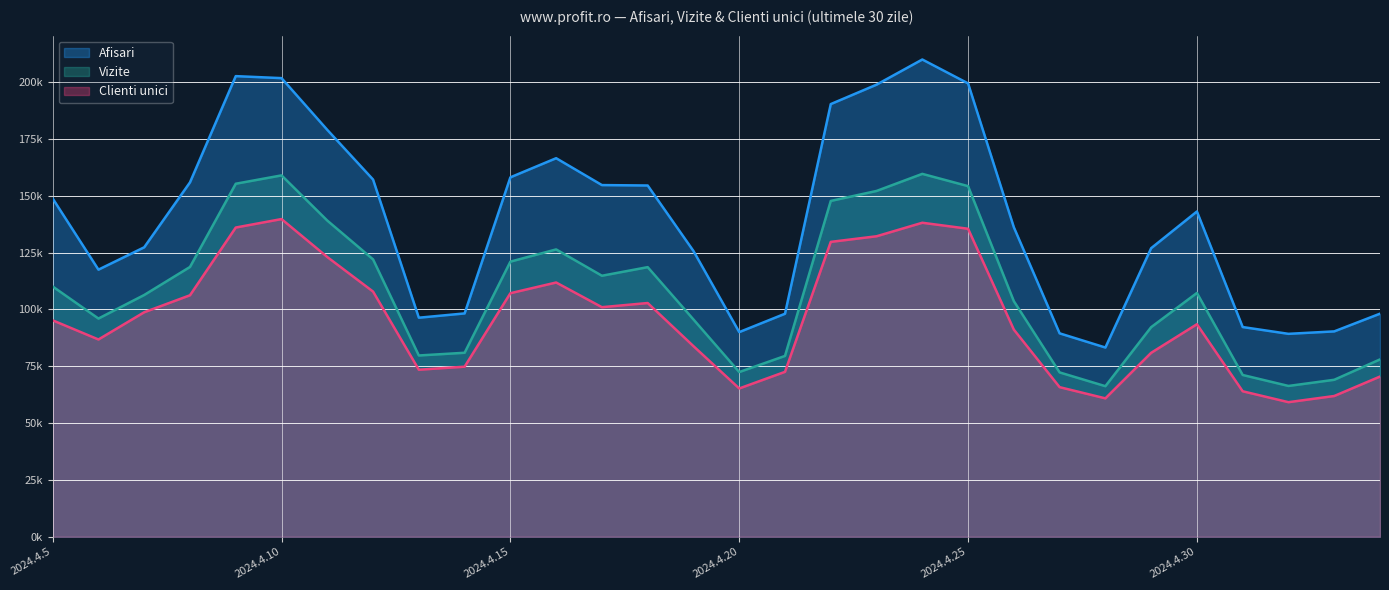

Reading left to right, transcribe all the data shown in this chart.

Afisari: 2024.4.5=148772	2024.4.6=117467	2024.4.7=127301	2024.4.8=155855	2024.4.9=202576	2024.4.10=201694	2024.4.11=178939	2024.4.12=157095	2024.4.13=96333	2024.4.14=98217	2024.4.15=158071	2024.4.16=166480	2024.4.17=154662	2024.4.18=154478	2024.4.19=125673	2024.4.20=89997	2024.4.21=98075	2024.4.22=190280	2024.4.23=198822	2024.4.24=209888	2024.4.25=199383	2024.4.26=136114	2024.4.27=89455	2024.4.28=83218	2024.4.29=126909	2024.4.30=143041	2024.5.1=92223	2024.5.2=89239	2024.5.3=90317	2024.5.4=98100
Vizite: 2024.4.5=110056	2024.4.6=95964	2024.4.7=106326	2024.4.8=118651	2024.4.9=155249	2024.4.10=158924	2024.4.11=139047	2024.4.12=121981	2024.4.13=79720	2024.4.14=80915	2024.4.15=120993	2024.4.16=126363	2024.4.17=114788	2024.4.18=118569	2024.4.19=95560	2024.4.20=72433	2024.4.21=79521	2024.4.22=147692	2024.4.23=152077	2024.4.24=159590	2024.4.25=154195	2024.4.26=103602	2024.4.27=72271	2024.4.28=66215	2024.4.29=92173	2024.4.30=107213	2024.5.1=71139	2024.5.2=66318	2024.5.3=69031	2024.5.4=77988
Clienti unici: 2024.4.5=95174	2024.4.6=86758	2024.4.7=98734	2024.4.8=106200	2024.4.9=135990	2024.4.10=139714	2024.4.11=123016	2024.4.12=107823	2024.4.13=73458	2024.4.14=74789	2024.4.15=107106	2024.4.16=111814	2024.4.17=100959	2024.4.18=102788	2024.4.19=83823	2024.4.20=65212	2024.4.21=72521	2024.4.22=129681	2024.4.23=132146	2024.4.24=138093	2024.4.25=135454	2024.4.26=91093	2024.4.27=65790	2024.4.28=60860	2024.4.29=80891	2024.4.30=93462	2024.5.1=63973	2024.5.2=59178	2024.5.3=61895	2024.5.4=70450